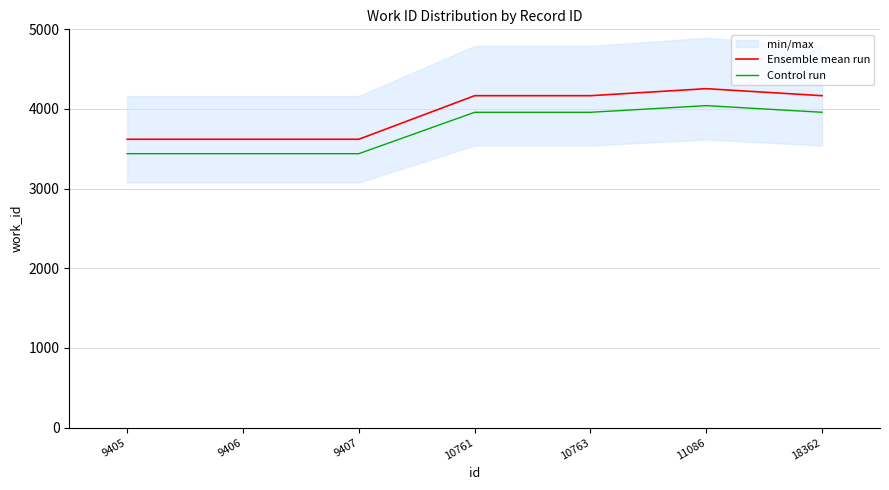

At which label is Control run closest to 3740?

10761